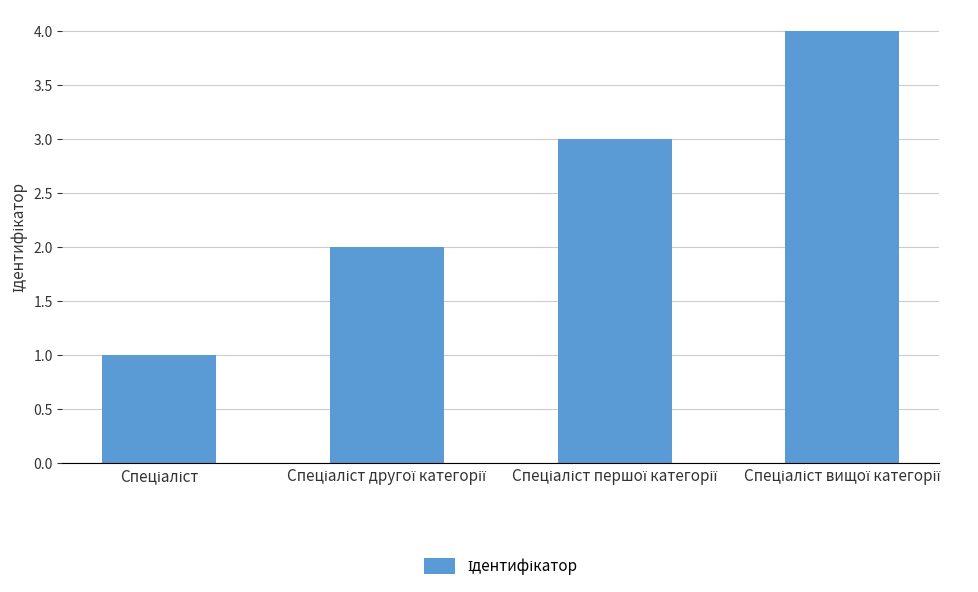

What is the greatest value displayed?

4